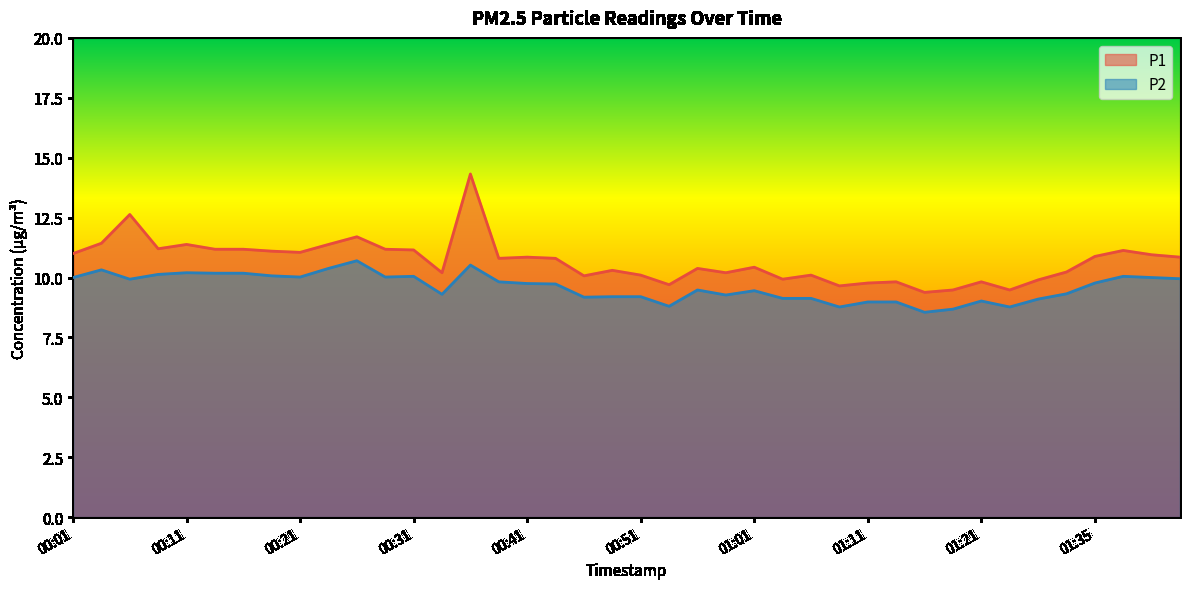

Count the number of data series in this chart.

2